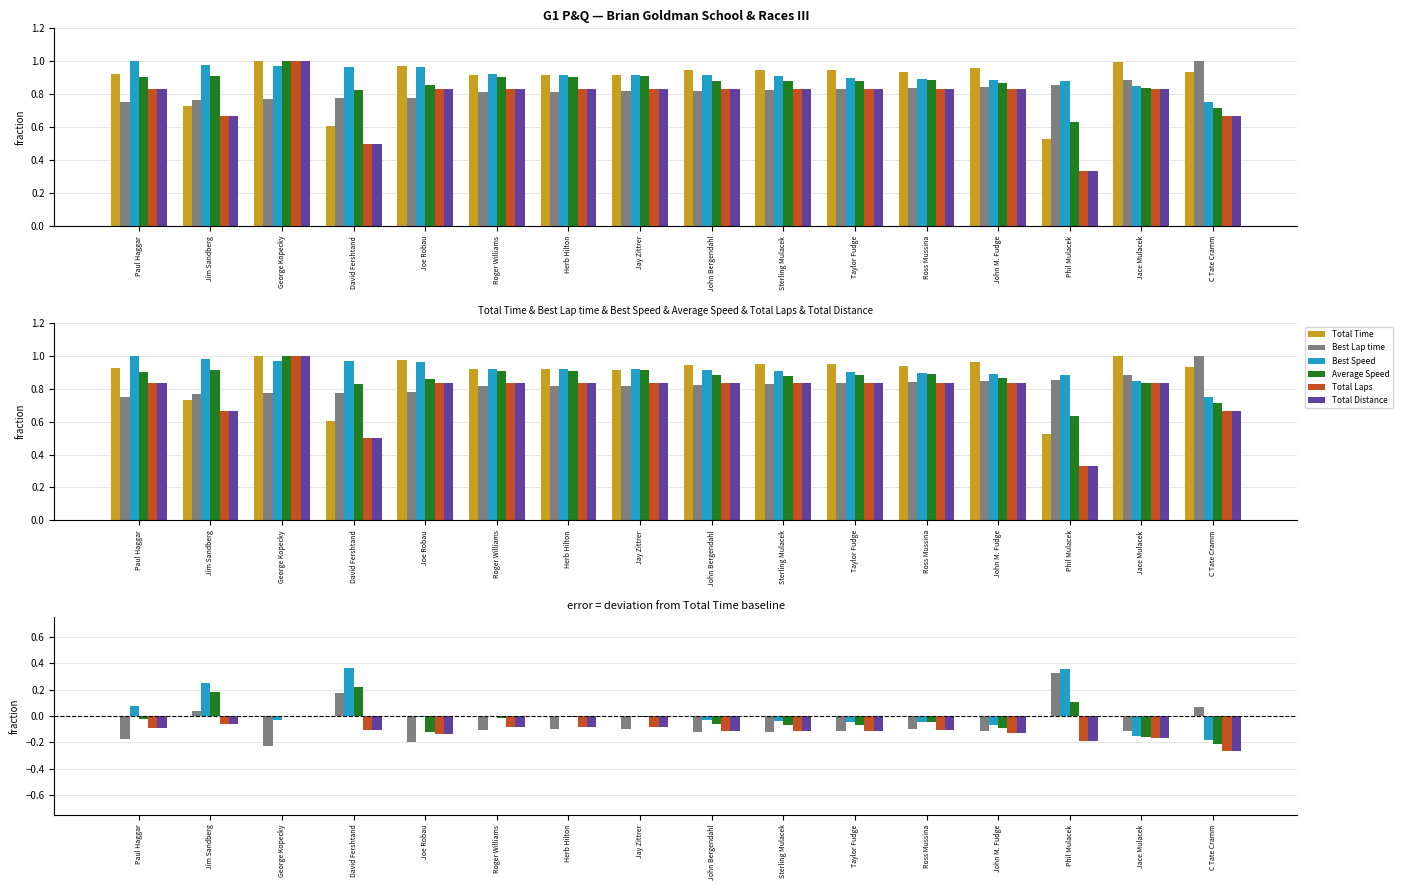

Is the value of Average Speed at Paul Haggar greater than the value of Total Laps at John M. Fudge?

Yes